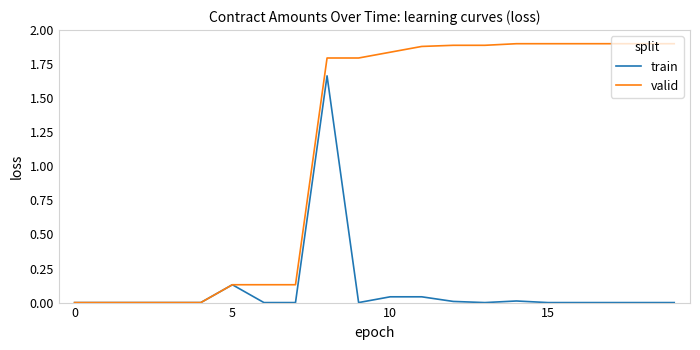

Rank the series by their average value, from highest to lowest.

valid, train